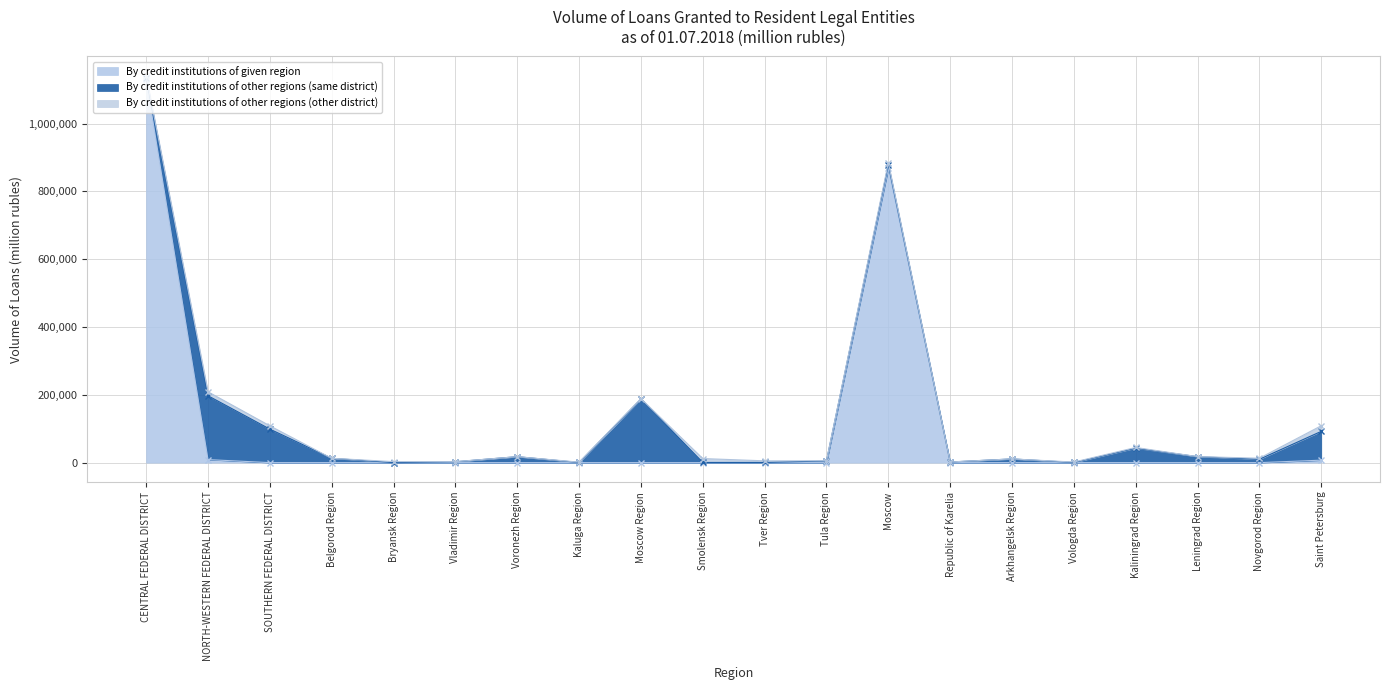

Where is the first local maximum for By credit institutions of given region?

Moscow